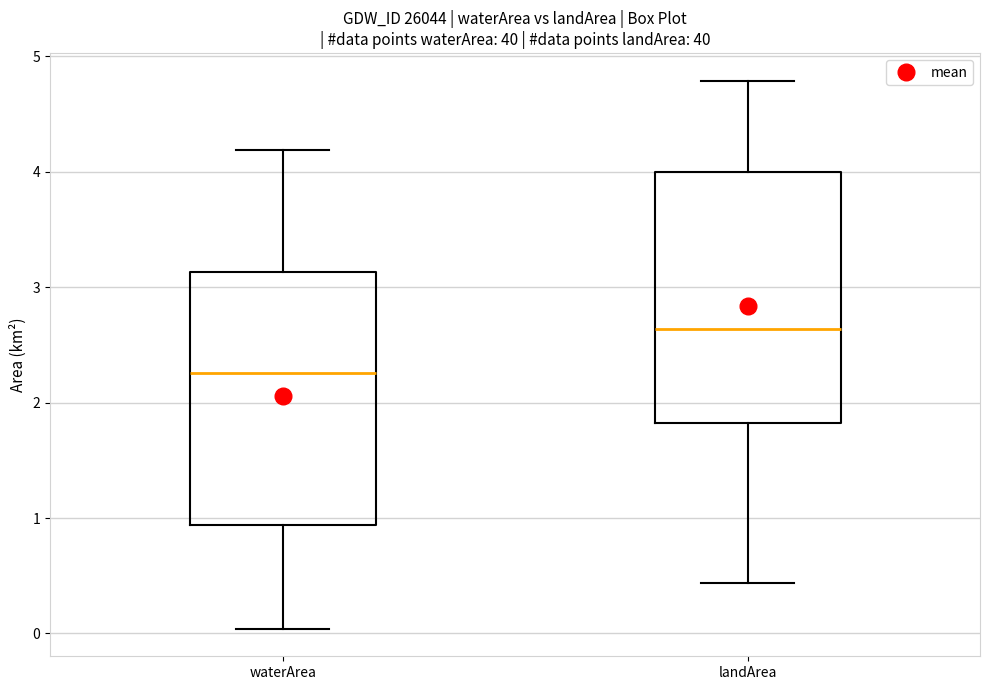

Reading left to right, transcribe this box plot: for each box, give where its median line is, the range the box spans, and where its two whiskers end, as read against the y-axis. The values are not printed on the chart, so give them approximately, as read against the axis.

waterArea: median 2.3, box 0.9 to 3.1, whiskers 0.0 to 4.2
landArea: median 2.6, box 1.8 to 4.0, whiskers 0.4 to 4.8